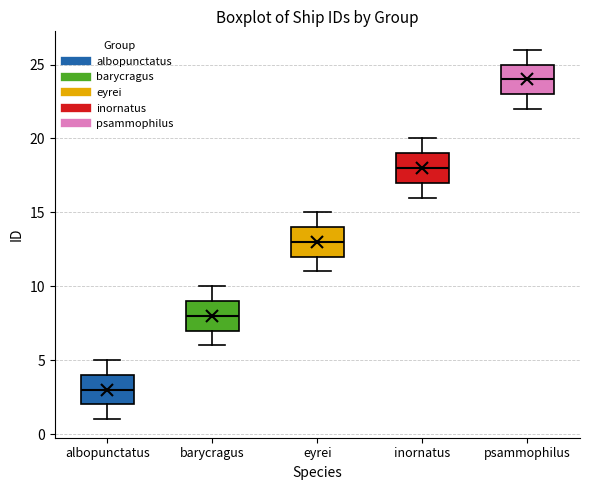

Reading left to right, transcribe this box plot: for each box, give where its median line is, the range the box spans, and where its two whiskers end, as read against the y-axis. The values are not printed on the chart, so give them approximately, as read against the axis.

albopunctatus: median 3, box 2 to 4, whiskers 1 to 5
barycragus: median 8, box 7 to 9, whiskers 6 to 10
eyrei: median 13, box 12 to 14, whiskers 11 to 15
inornatus: median 18, box 17 to 19, whiskers 16 to 20
psammophilus: median 24, box 23 to 25, whiskers 22 to 26